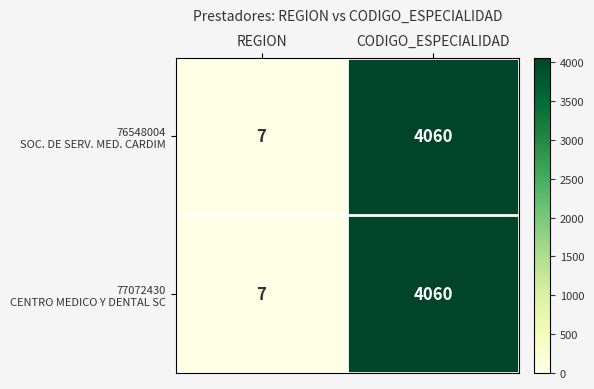

Which label corresponds to the smallest value in the chart?

REGION